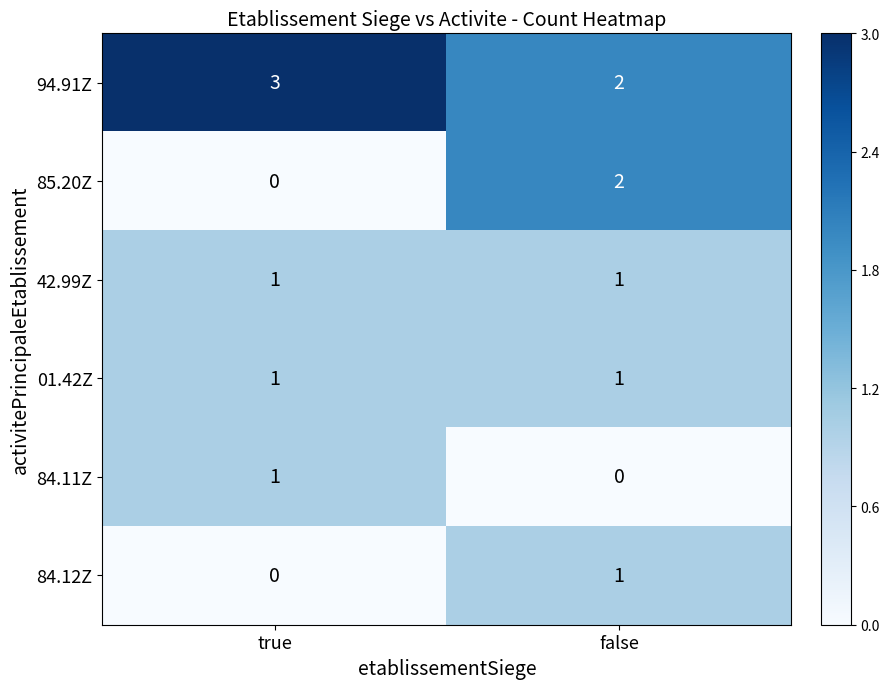

At how many categories does at least one series exceed 1?

2